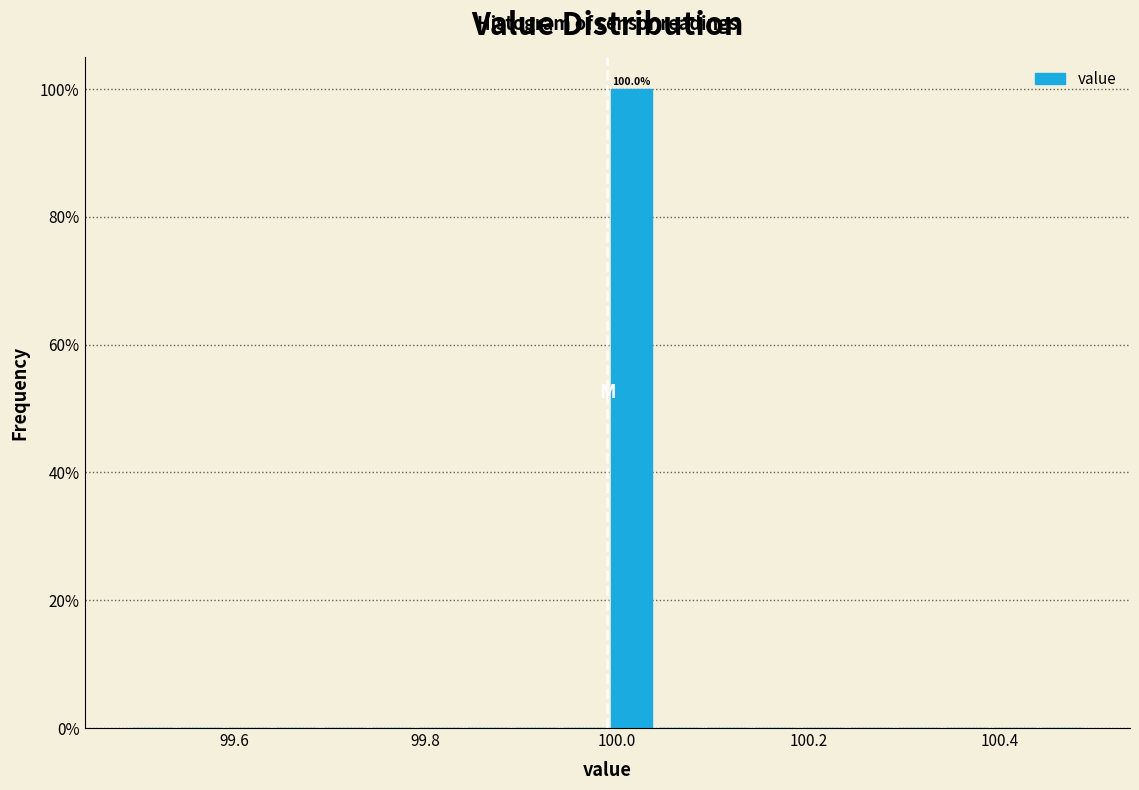

Read against the x-axis, roughly where is the centre of the tallest bar?

100.02